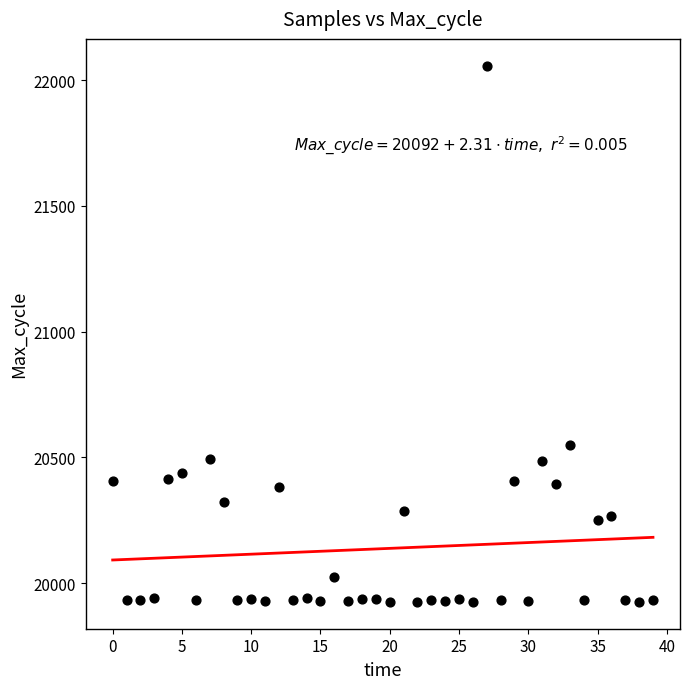

What is the range of Y values (max minus min)?

2133